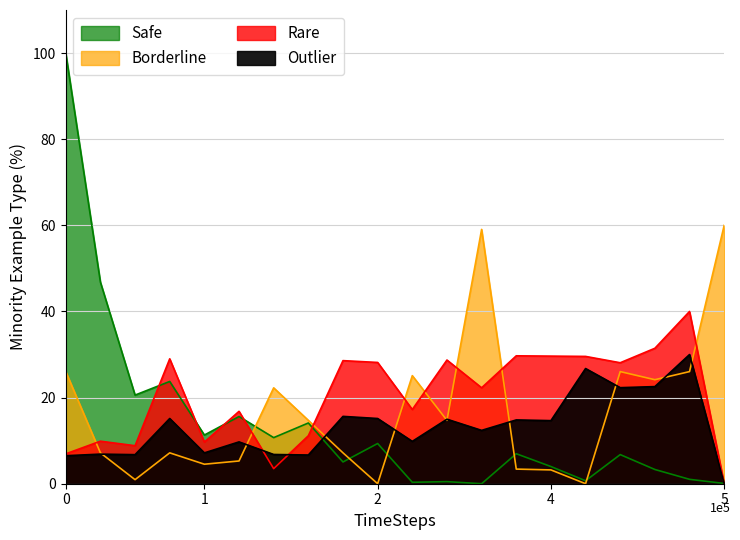

Which category has the highest value in the Rare series?

TIGER 코스피